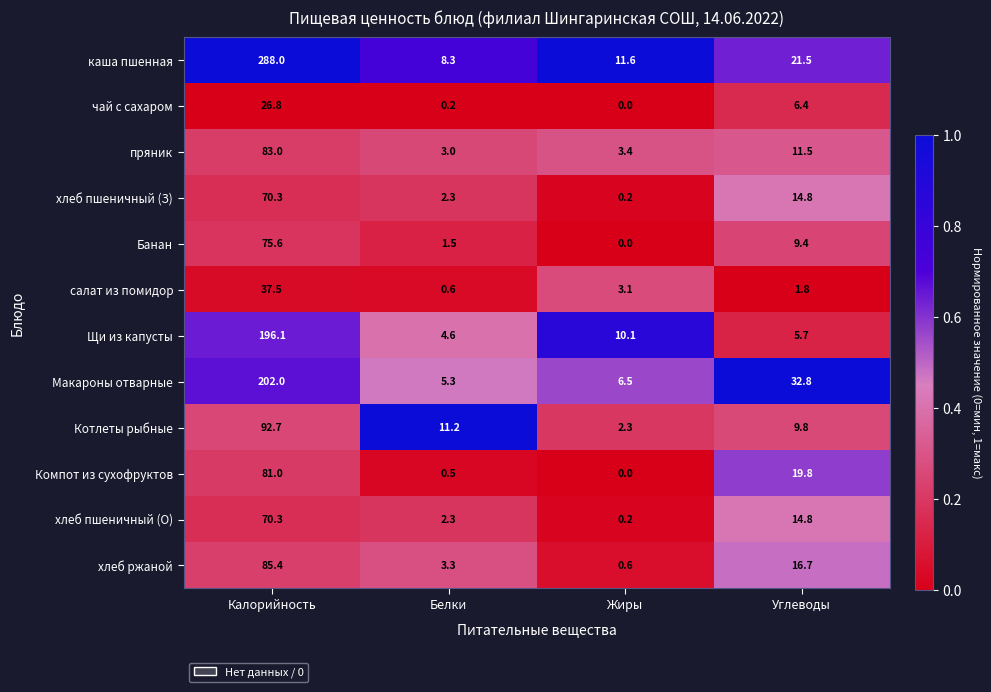

The Компот из сухофруктов series shows 81.0 at Калорийность. True or false?

True